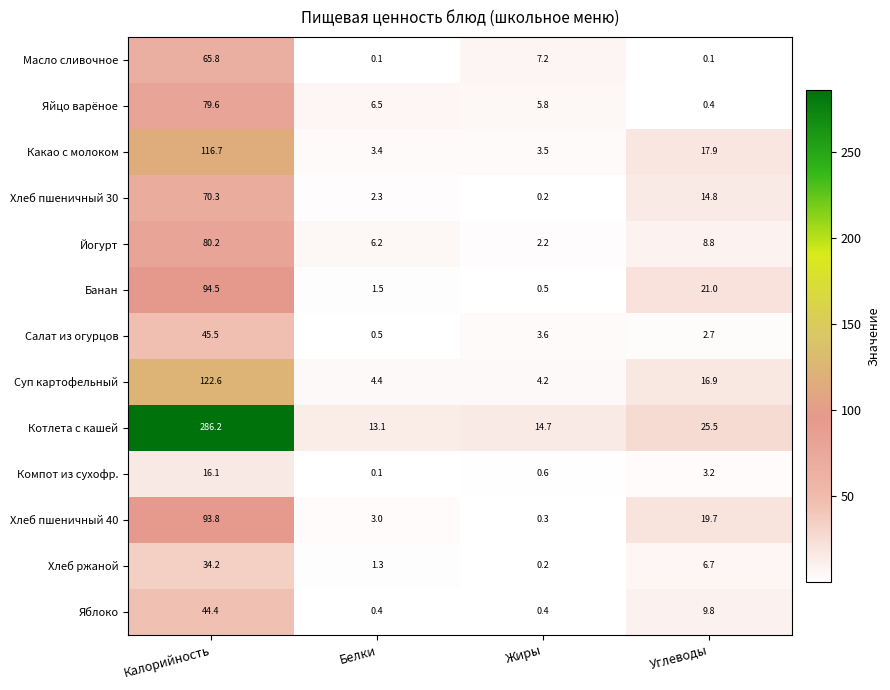

What is the smallest value displayed?

0.1